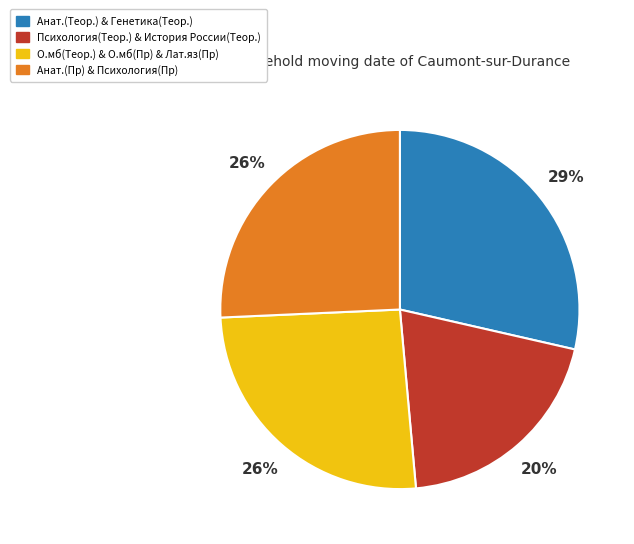

Count the number of slices in the pie.

4